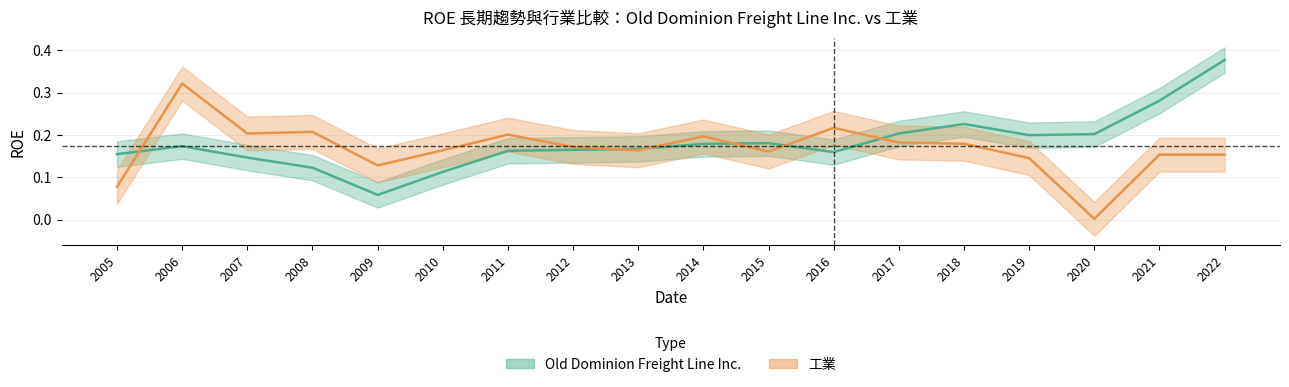

Is it true that Old Dominion Freight Line Inc. equals 0.2 at 2022?

False